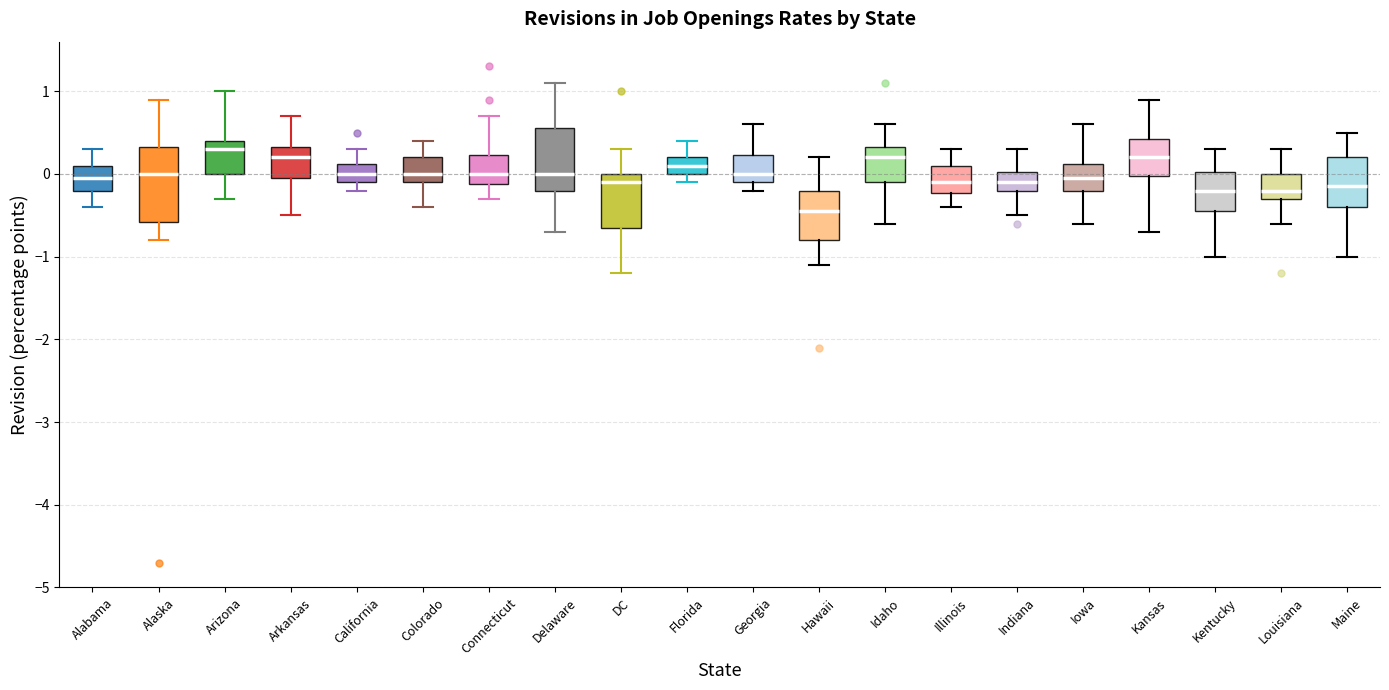

Reading left to right, read every box against the y-axis: the position of its median line, the range the box covers, and the ends of its whiskers. The values are not printed on the chart, so give them approximately, as read against the axis.

Alabama: median 0.0, box -0.2 to 0.1, whiskers -0.4 to 0.3
Alaska: median 0.0, box -0.6 to 0.3, whiskers -0.8 to 0.9
Arizona: median 0.3, box 0.0 to 0.4, whiskers -0.3 to 1.0
Arkansas: median 0.2, box 0.0 to 0.3, whiskers -0.5 to 0.7
California: median 0.0, box -0.1 to 0.1, whiskers -0.2 to 0.3
Colorado: median 0.0, box -0.1 to 0.2, whiskers -0.4 to 0.4
Connecticut: median 0.0, box -0.1 to 0.2, whiskers -0.3 to 0.7
Delaware: median 0.0, box -0.2 to 0.6, whiskers -0.7 to 1.1
DC: median -0.1, box -0.6 to 0.0, whiskers -1.2 to 0.3
Florida: median 0.1, box 0.0 to 0.2, whiskers -0.1 to 0.4
Georgia: median 0.0, box -0.1 to 0.2, whiskers -0.2 to 0.6
Hawaii: median -0.4, box -0.8 to -0.2, whiskers -1.1 to 0.2
Idaho: median 0.2, box -0.1 to 0.3, whiskers -0.6 to 0.6
Illinois: median -0.1, box -0.2 to 0.1, whiskers -0.4 to 0.3
Indiana: median -0.1, box -0.2 to 0.0, whiskers -0.5 to 0.3
Iowa: median 0.0, box -0.2 to 0.1, whiskers -0.6 to 0.6
Kansas: median 0.2, box 0.0 to 0.4, whiskers -0.7 to 0.9
Kentucky: median -0.2, box -0.4 to 0.0, whiskers -1.0 to 0.3
Louisiana: median -0.2, box -0.3 to 0.0, whiskers -0.6 to 0.3
Maine: median -0.1, box -0.4 to 0.2, whiskers -1.0 to 0.5